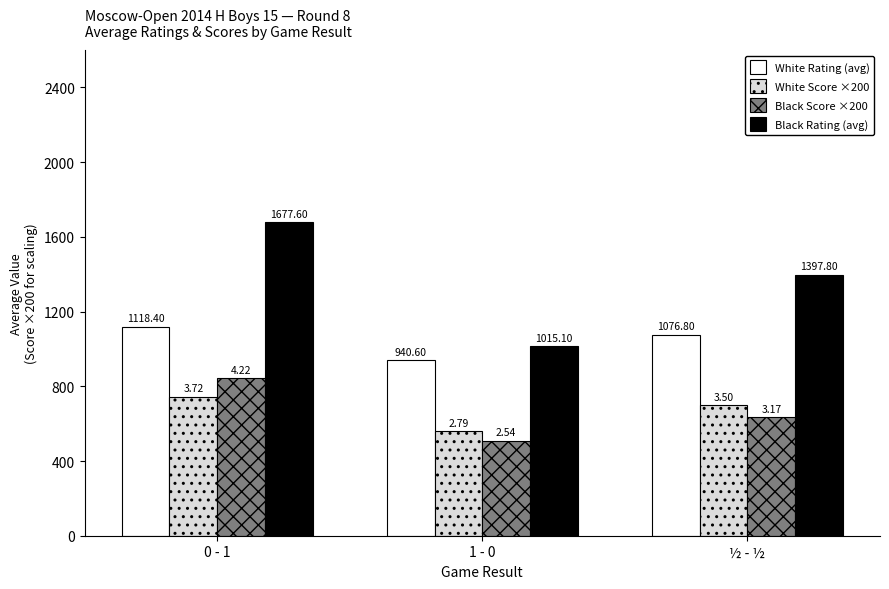

Is the value of White Score ×200 at 1 - 0 greater than the value of Black Score ×200 at 1 - 0?

Yes